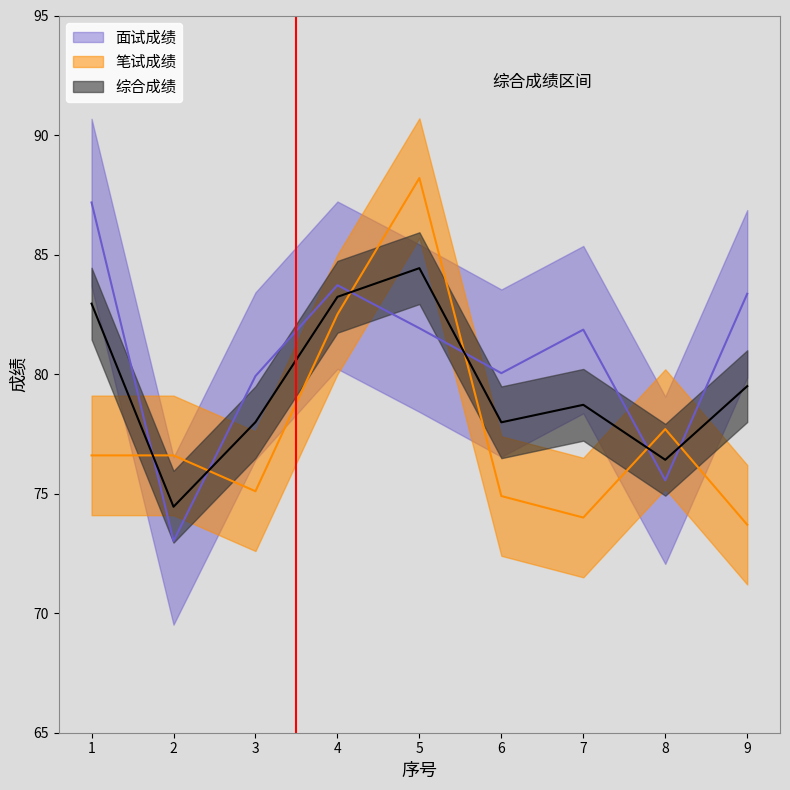

Which series has the largest range (max minus min)?

笔试成绩